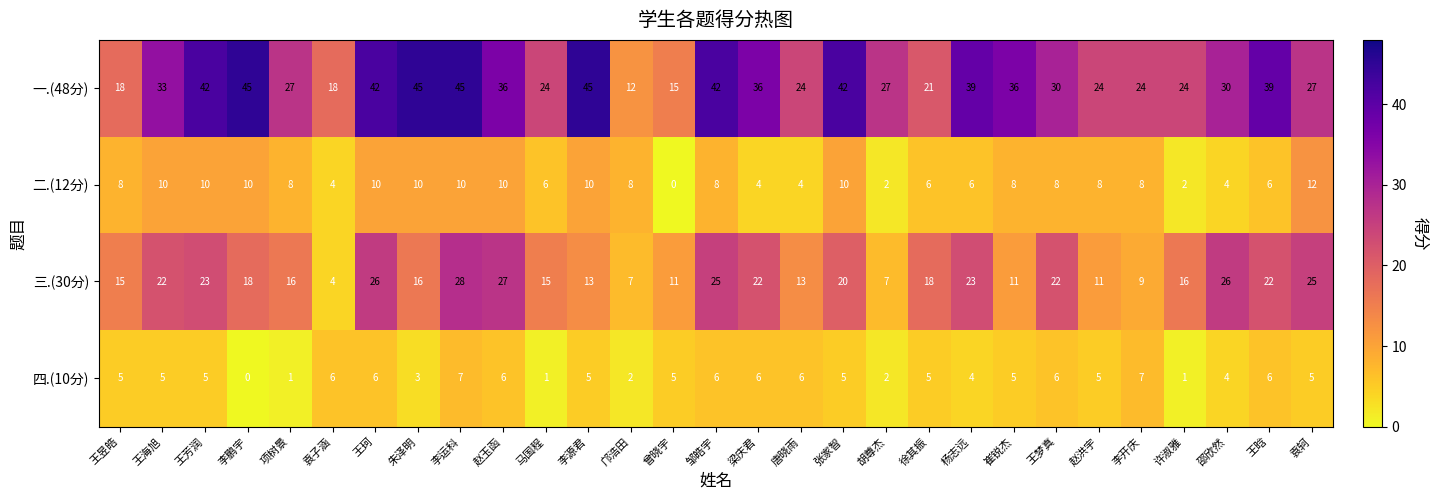

What is the difference between the maximum and minimum values in the 二.(12分) series?

12